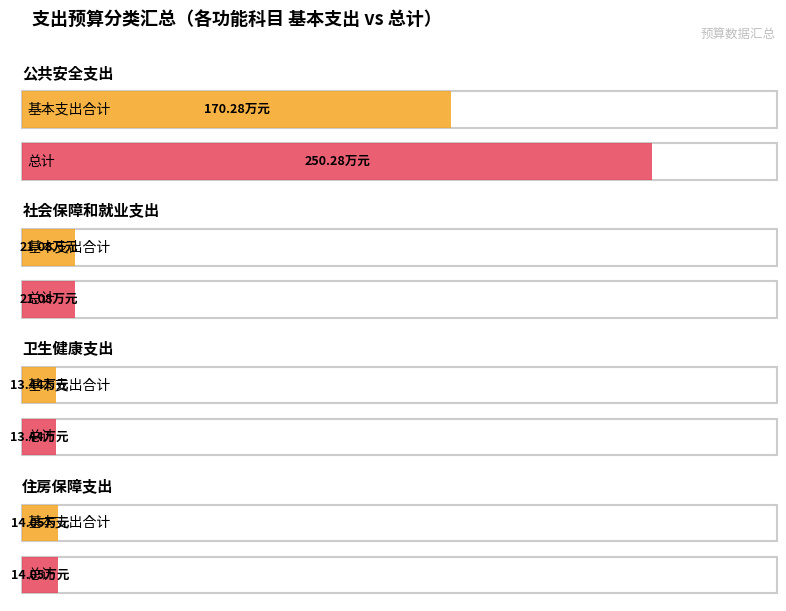

Does the chart contain stacked bars?

No